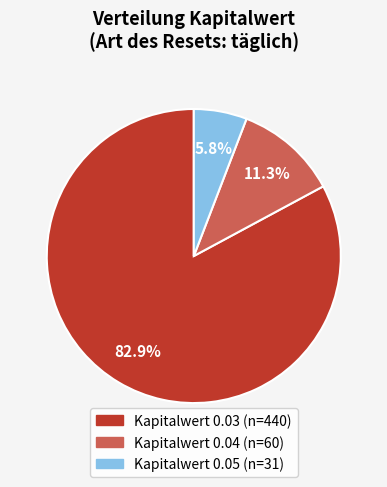

Is there a majority slice in this chart?

Yes